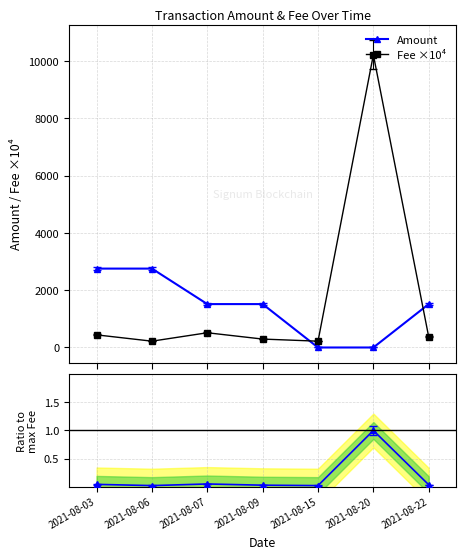

Which series has the widest spread of values?

Fee ×10⁴